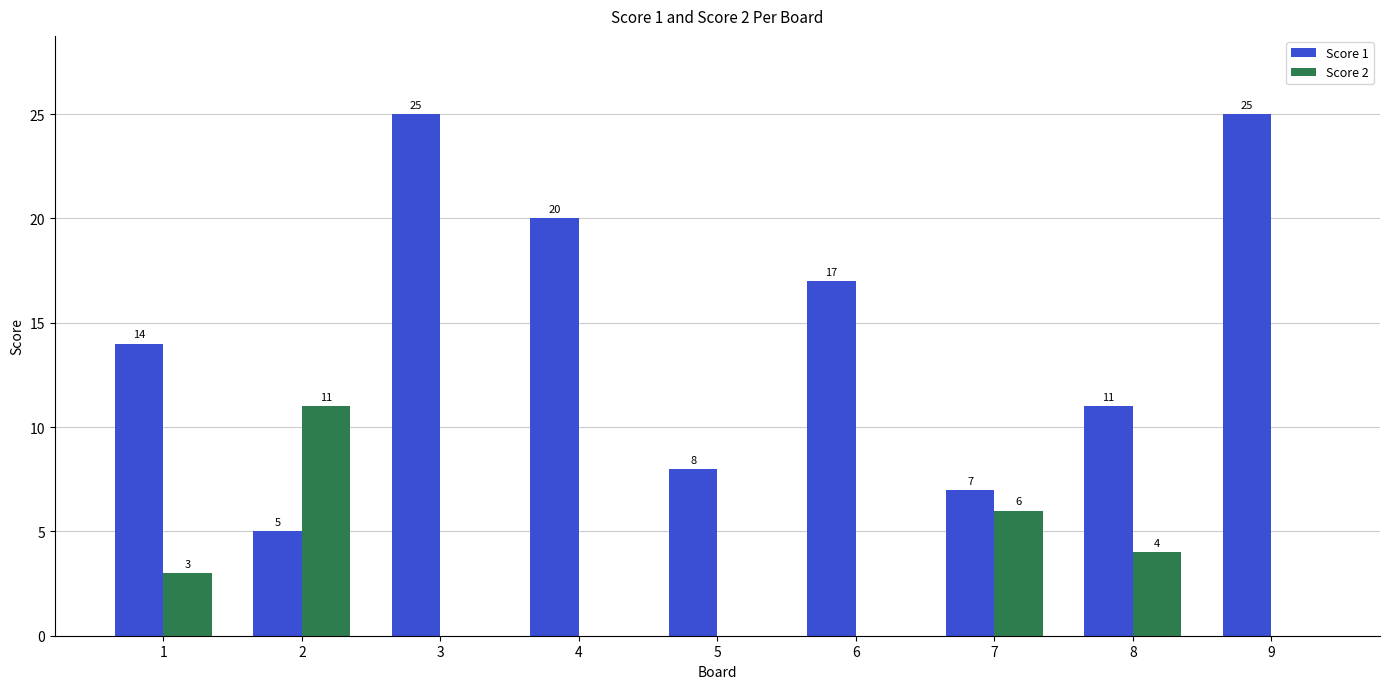

How many data points does each series have?

9